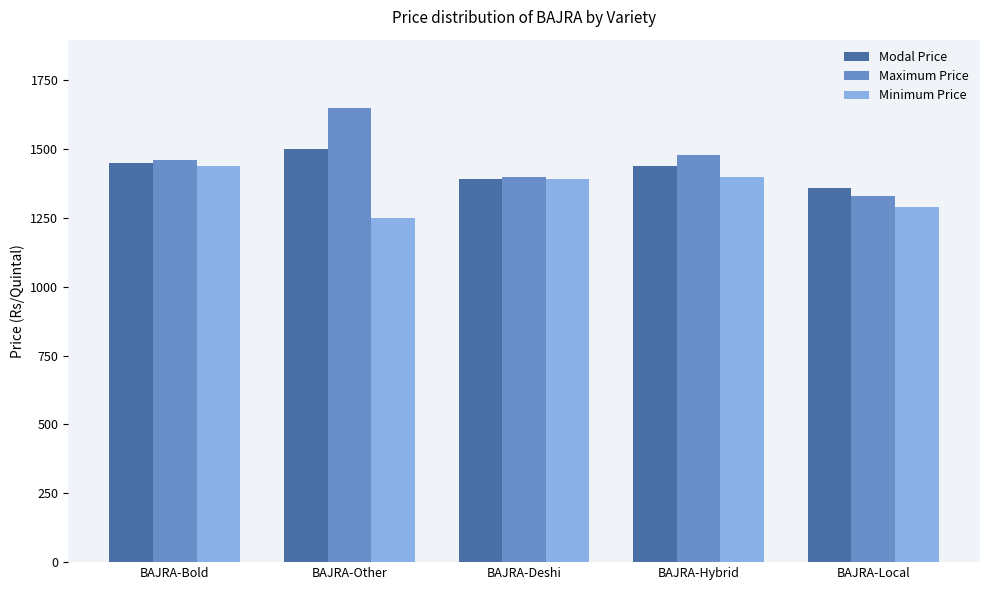

What is the maximum value shown in the chart?

1650